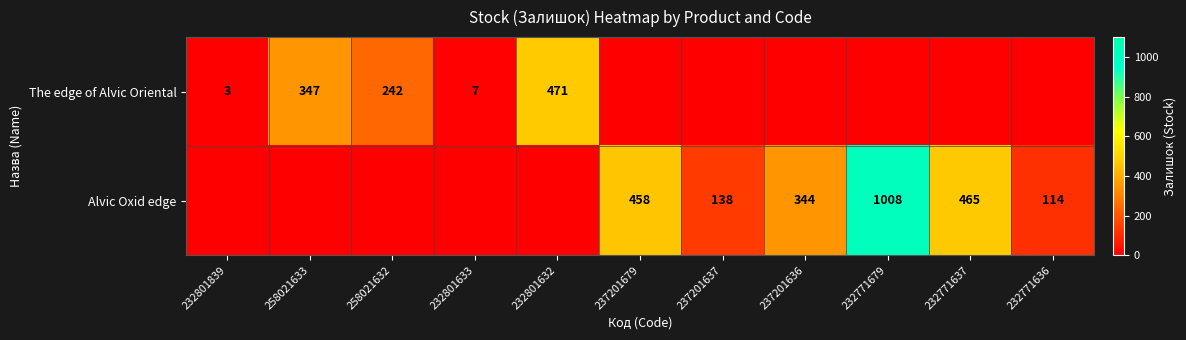

True or false: Alvic Oxid edge has a value of 240 at 237201637.

False